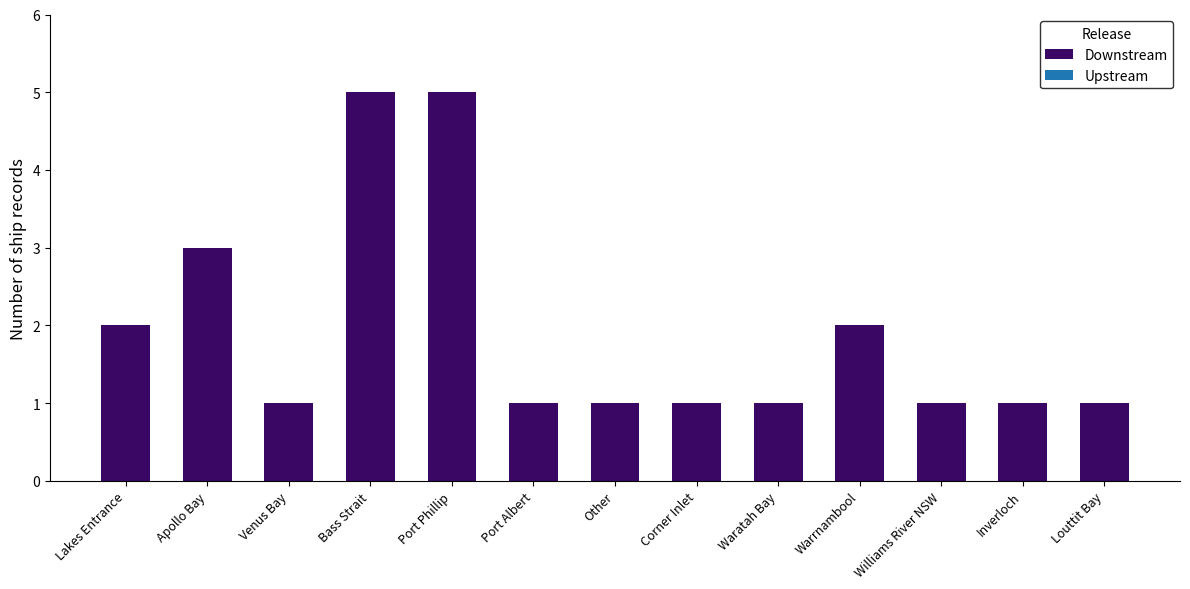

Count the values in the range 1 to 2.

10